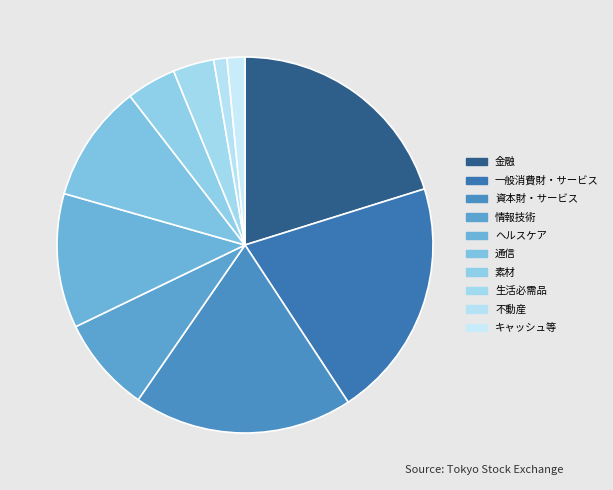

Count the number of slices in the pie.

10